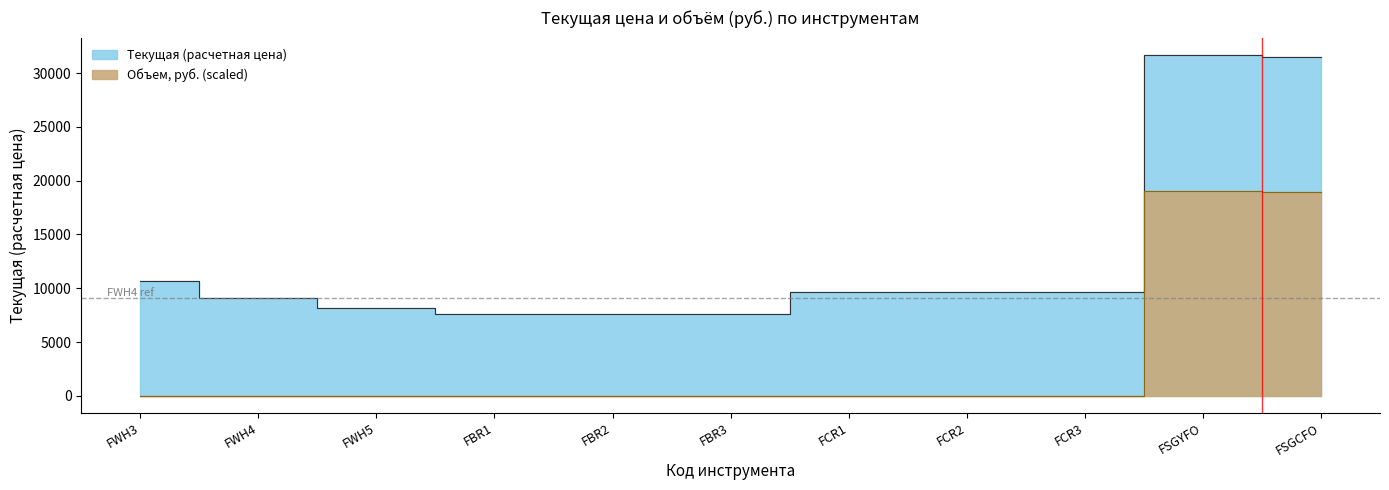

What is the value of the Текущая (расчетная цена) point at the 3rd from the left?

8155.5